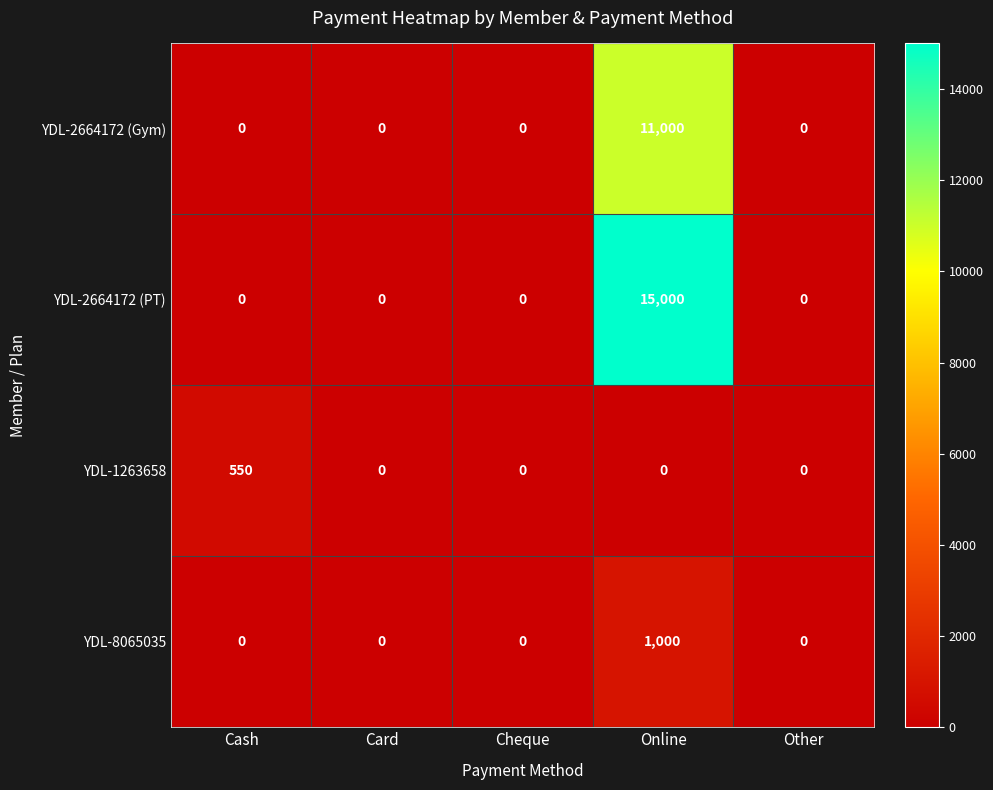

Reading left to right, extract all data points from this chart.

YDL-2664172 (Gym): Cash=0	Card=0	Cheque=0	Online=11000	Other=0
YDL-2664172 (PT): Cash=0	Card=0	Cheque=0	Online=15000	Other=0
YDL-1263658: Cash=550	Card=0	Cheque=0	Online=0	Other=0
YDL-8065035: Cash=0	Card=0	Cheque=0	Online=1000	Other=0